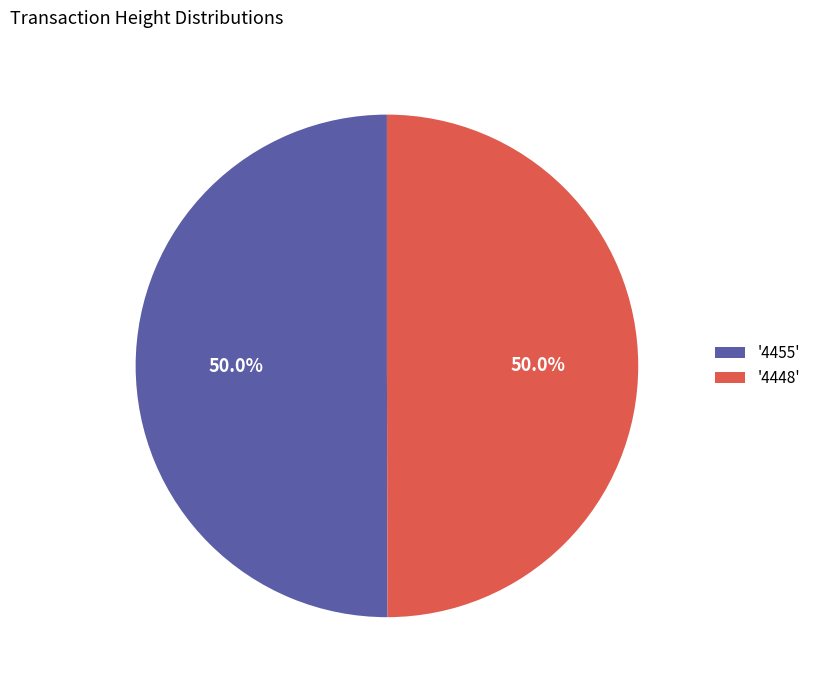

How many slices are in this pie chart?

2